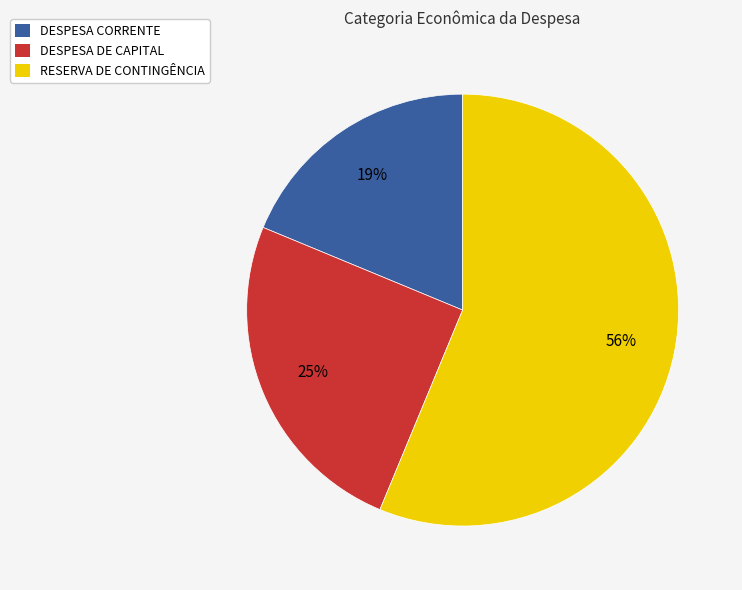

To the nearest percent, what percentage of the pie is RESERVA DE CONTINGÊNCIA?

56%